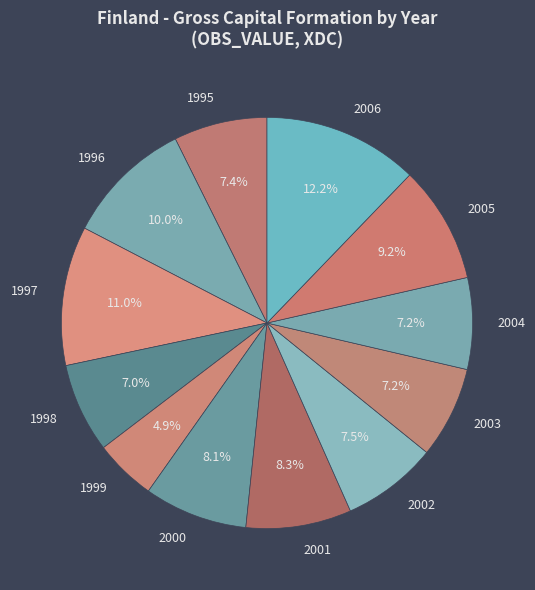

Count the number of slices in the pie.

12